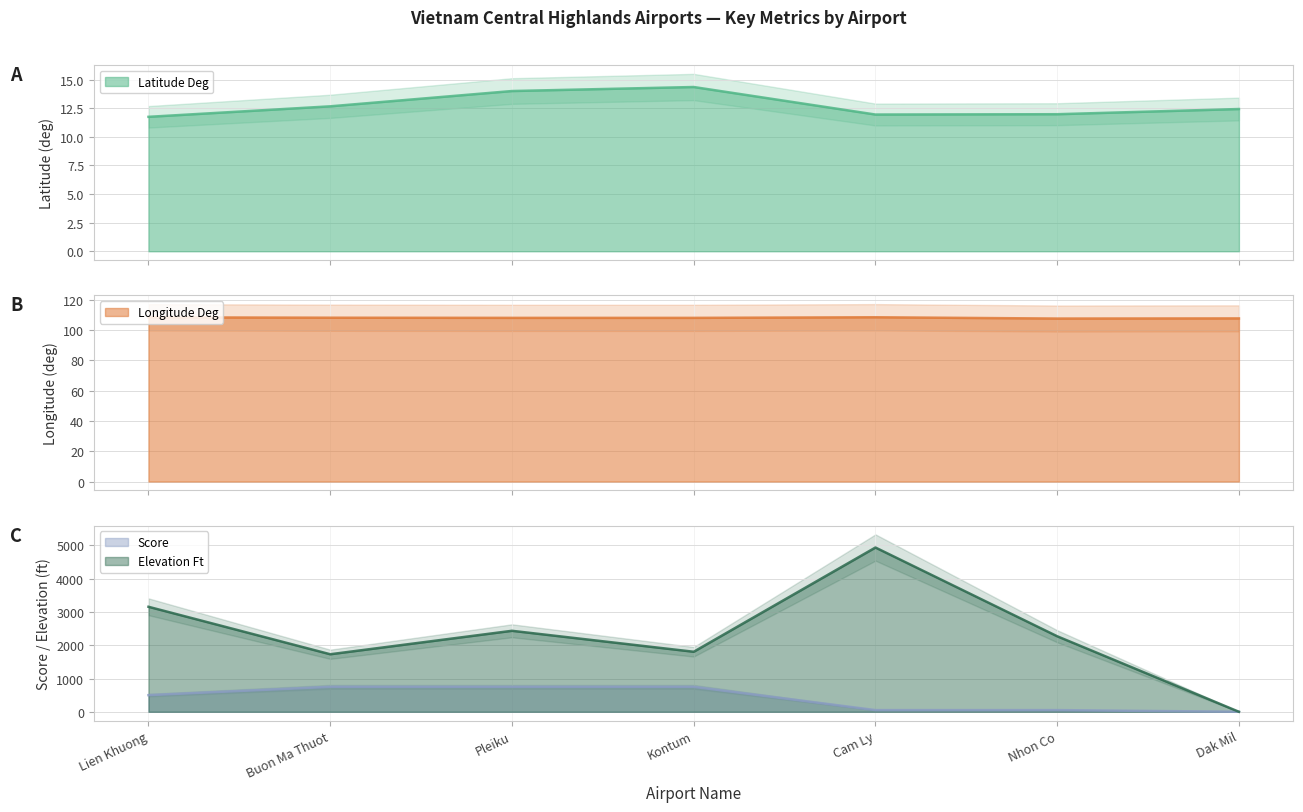

What is the difference between the maximum and minimum values in the longitude_deg series?

0.8